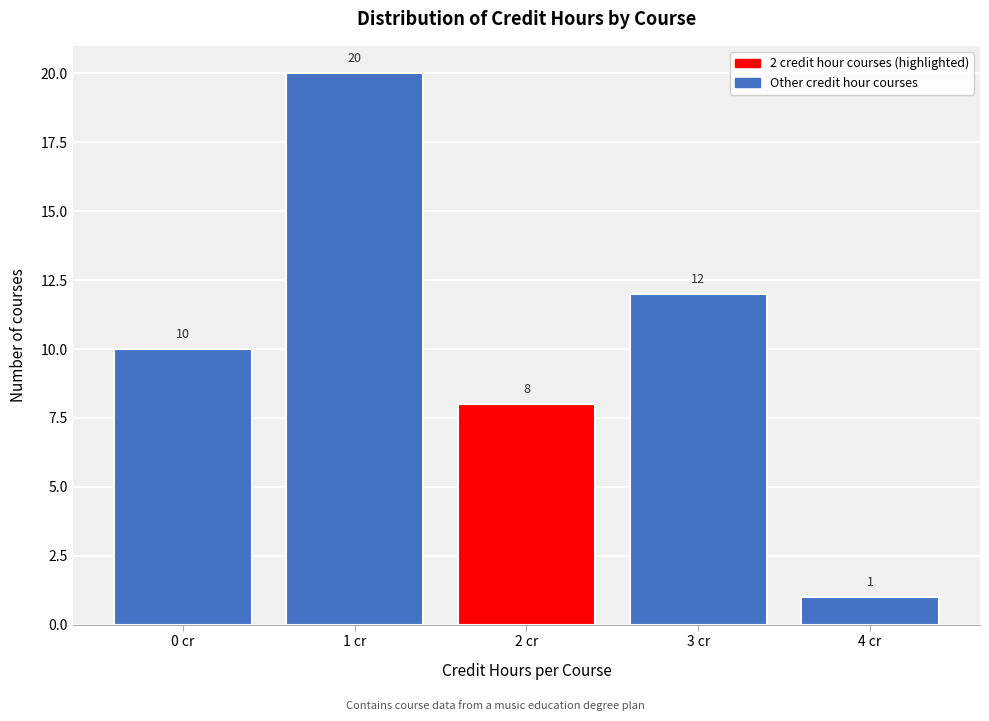

Reading left to right, what are all the values shown in this chart?

0 cr=10	1 cr=20	2 cr=8	3 cr=12	4 cr=1